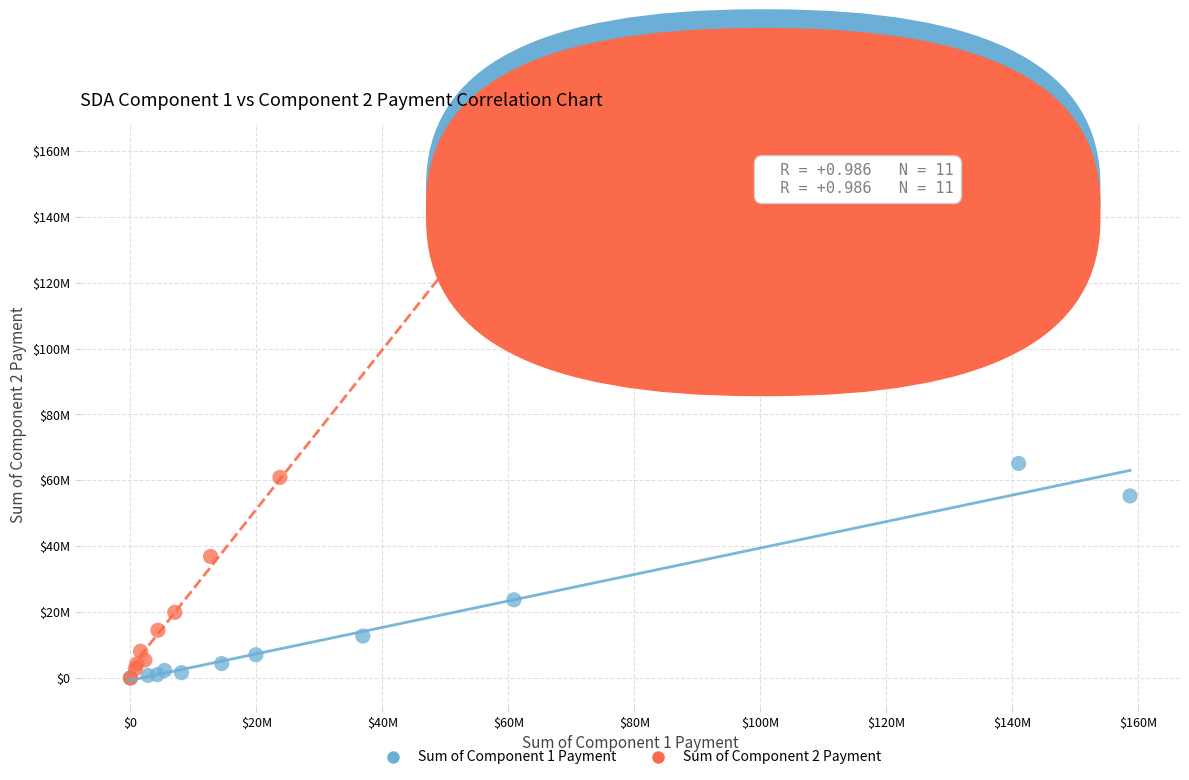

Which series reaches the maximum Y coordinate?

Sum of Component 2 Payment